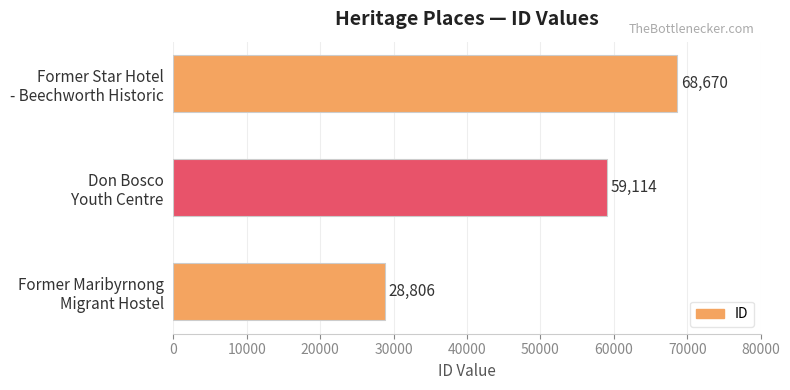

List the labels in order of value, smallest first.

Former Maribyrnong
Migrant Hostel, Don Bosco
Youth Centre, Former Star Hotel
- Beechworth Historic